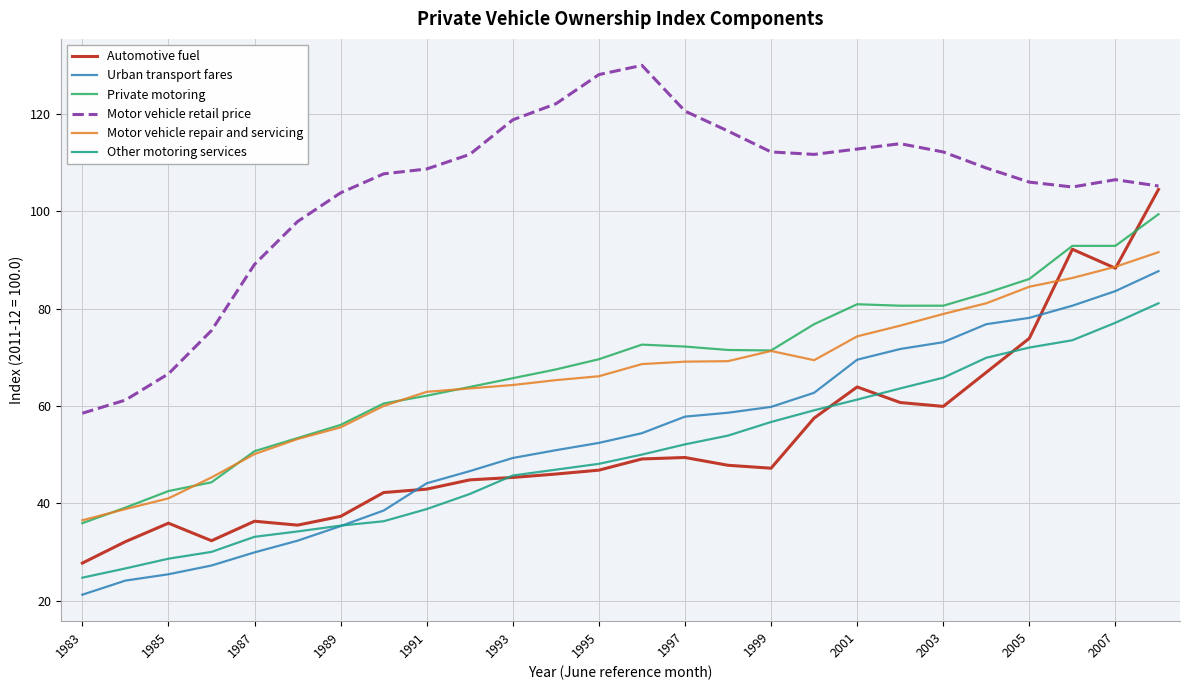

What is the highest value of the Other motoring services series?

81.1